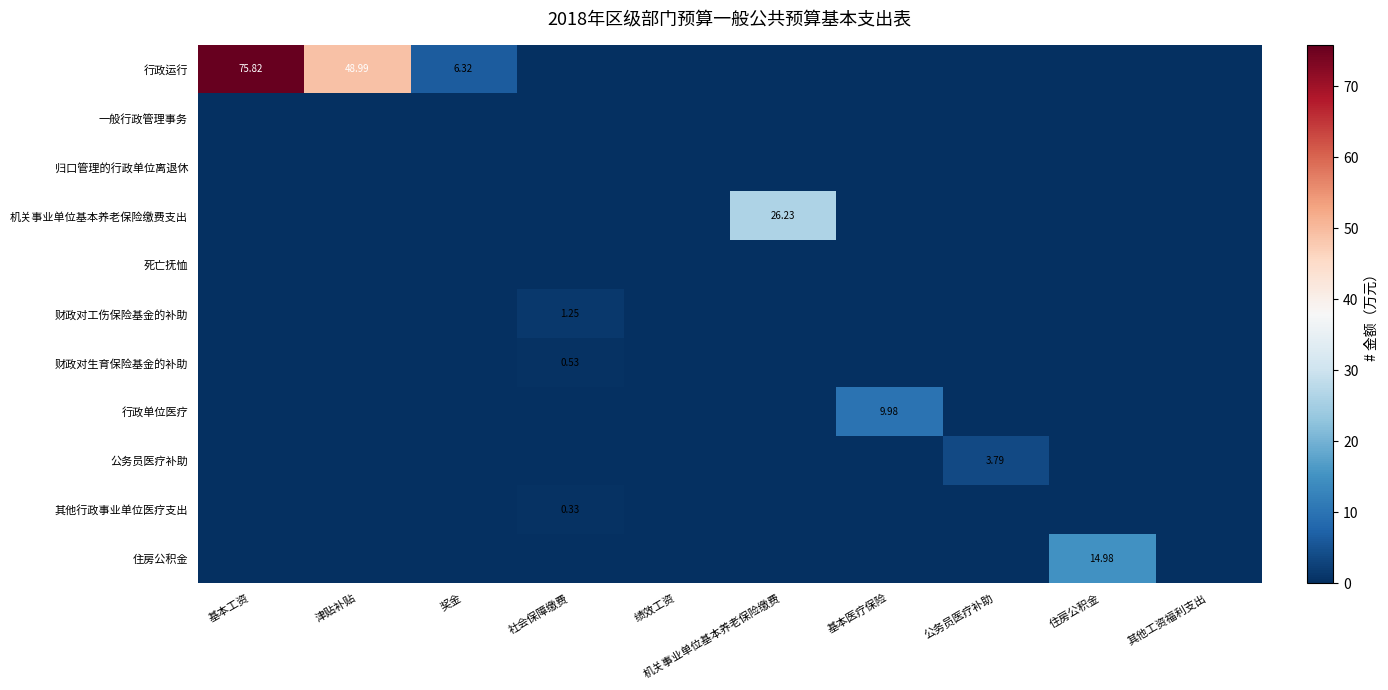

Which series has the widest spread of values?

行政运行